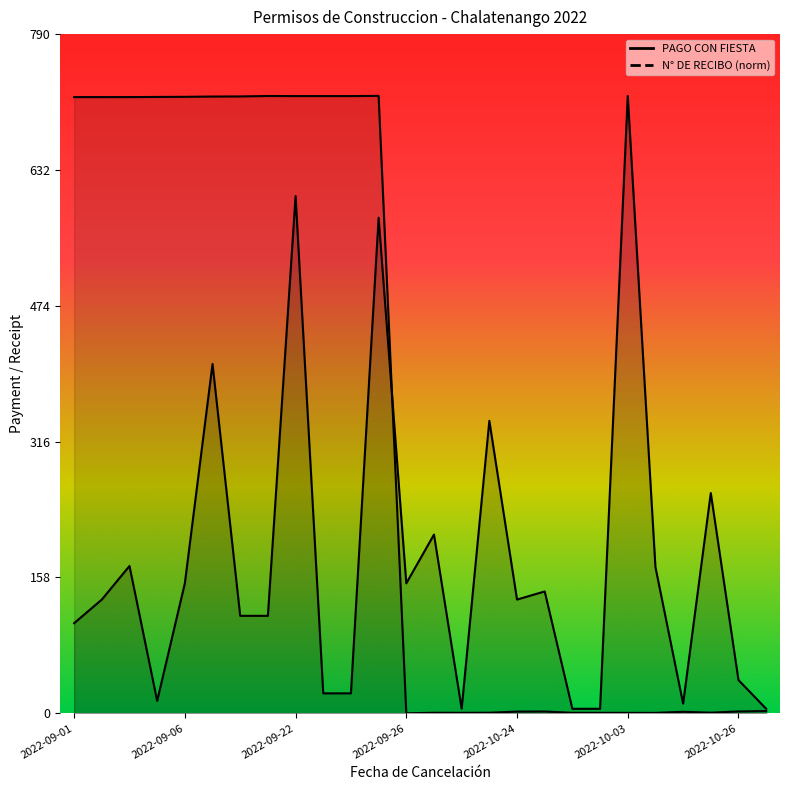

The value of PAGO CON FIESTA at 2022-09-01 is 210.4. True or false?

False